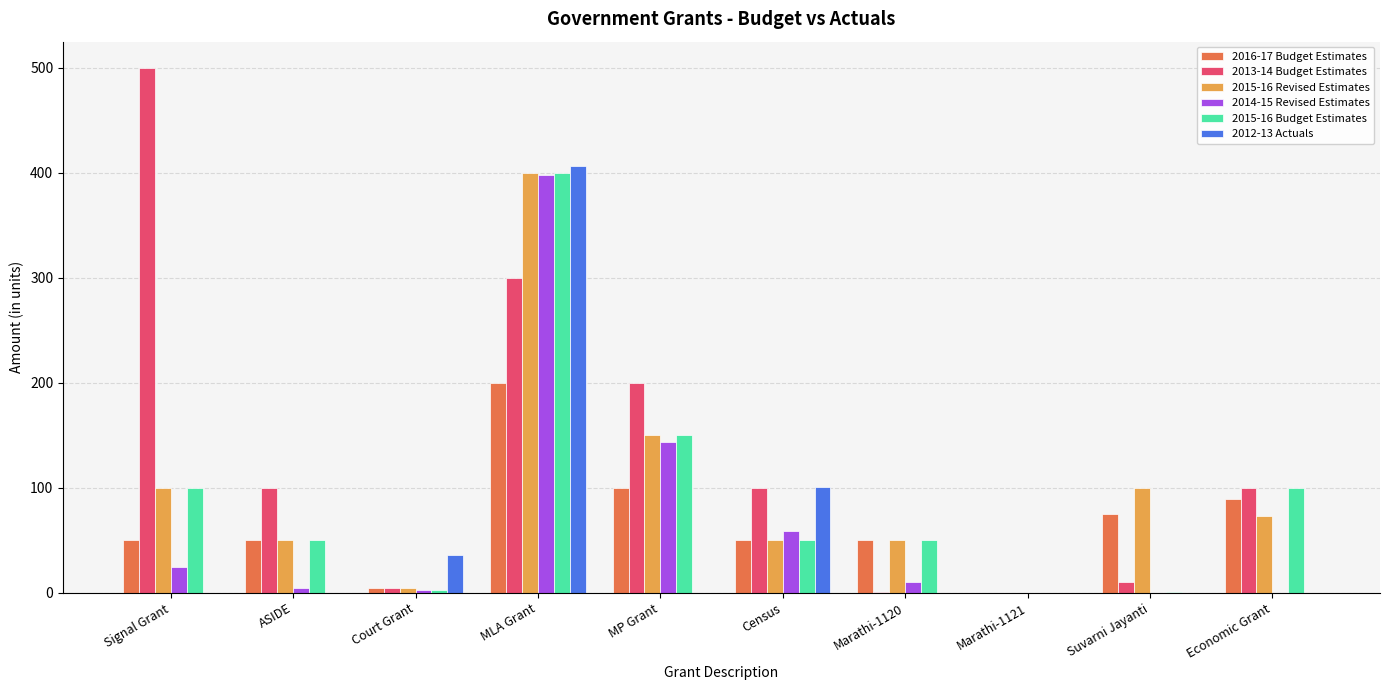

What are all the series names shown in the legend?

2016-17 Budget Estimates, 2013-14 Budget Estimates, 2015-16 Revised Estimates, 2014-15 Revised Estimates, 2015-16 Budget Estimates, 2012-13 Actuals